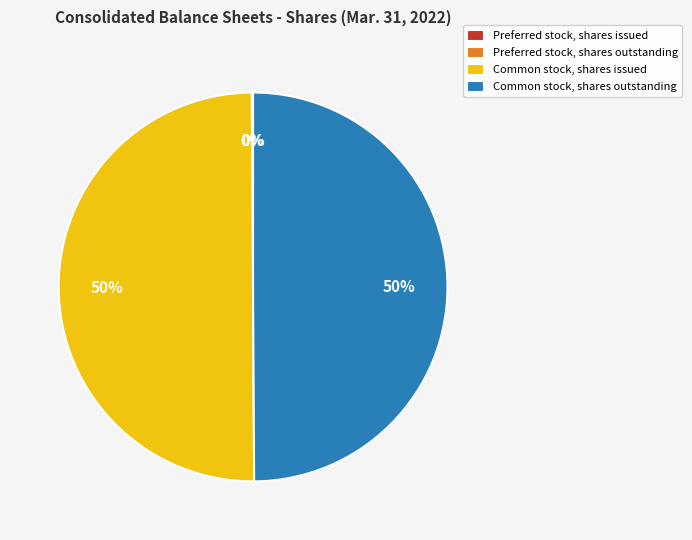

True or false: Common stock, shares issued accounts for 64% of the total.

False